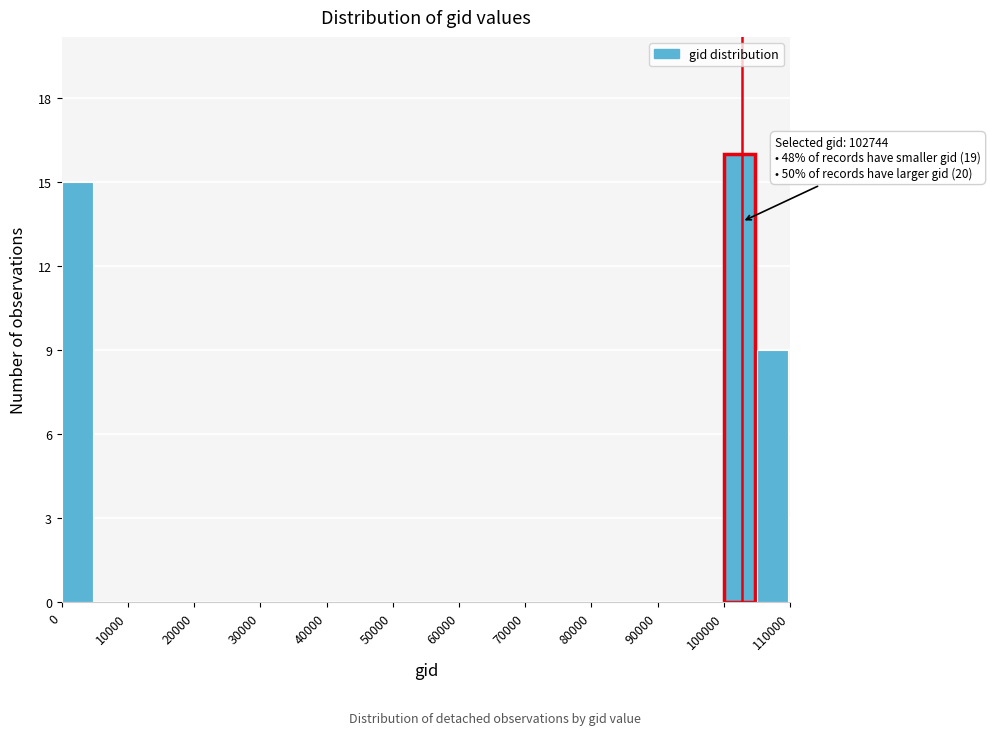

Which range on the x-axis has the tallest bar?

100000 to 105000